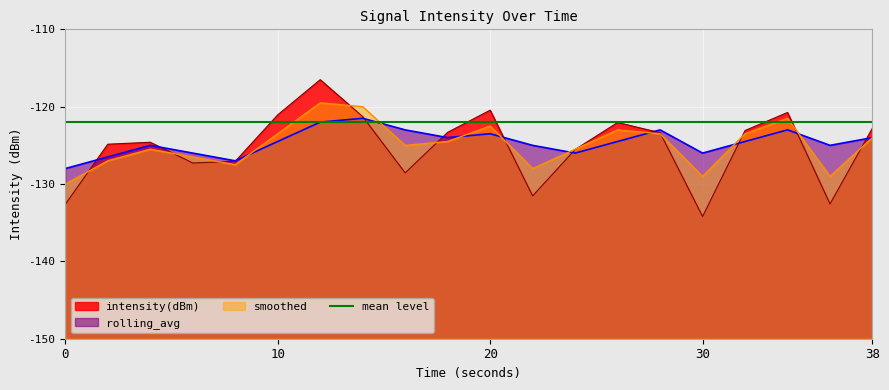

Rank the series by their average value, from lowest to highest.

intensity(dBm), smoothed, rolling_avg